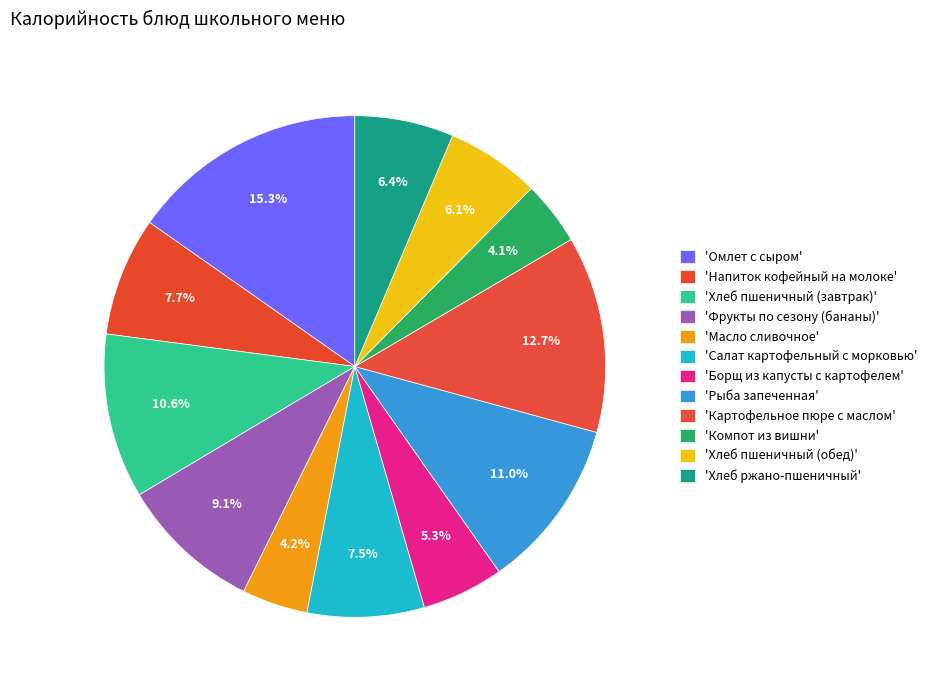

How many slices are in this pie chart?

12